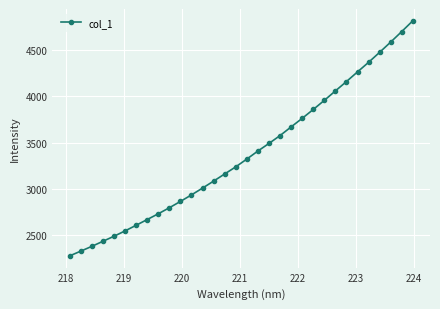

What is the average value?

3375.0